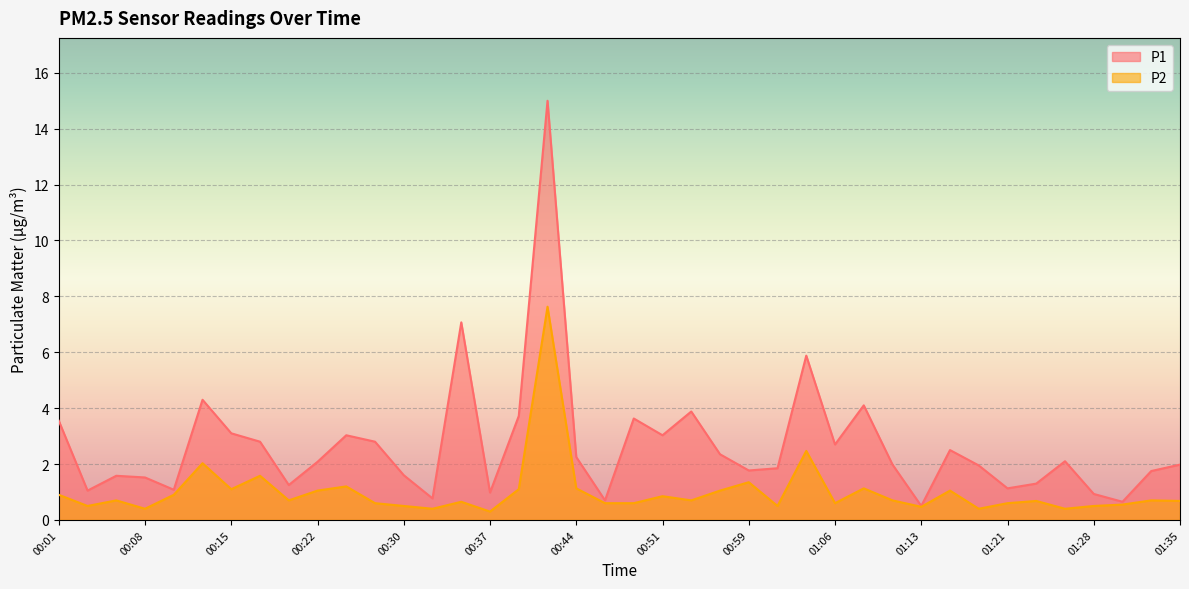

True or false: P2 and P1 intersect in this chart.

False